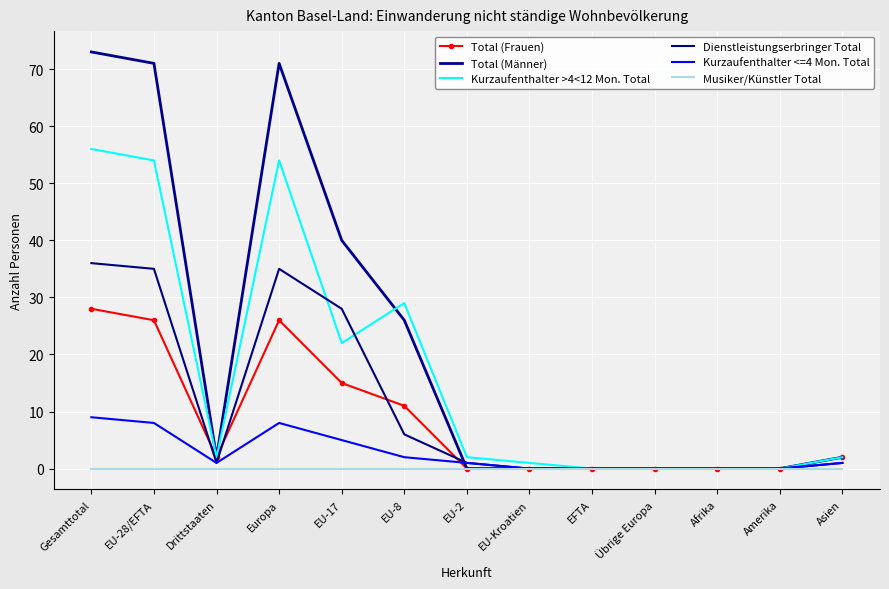

Is it true that Musiker/Künstler Total equals 0 at EU-2?

True